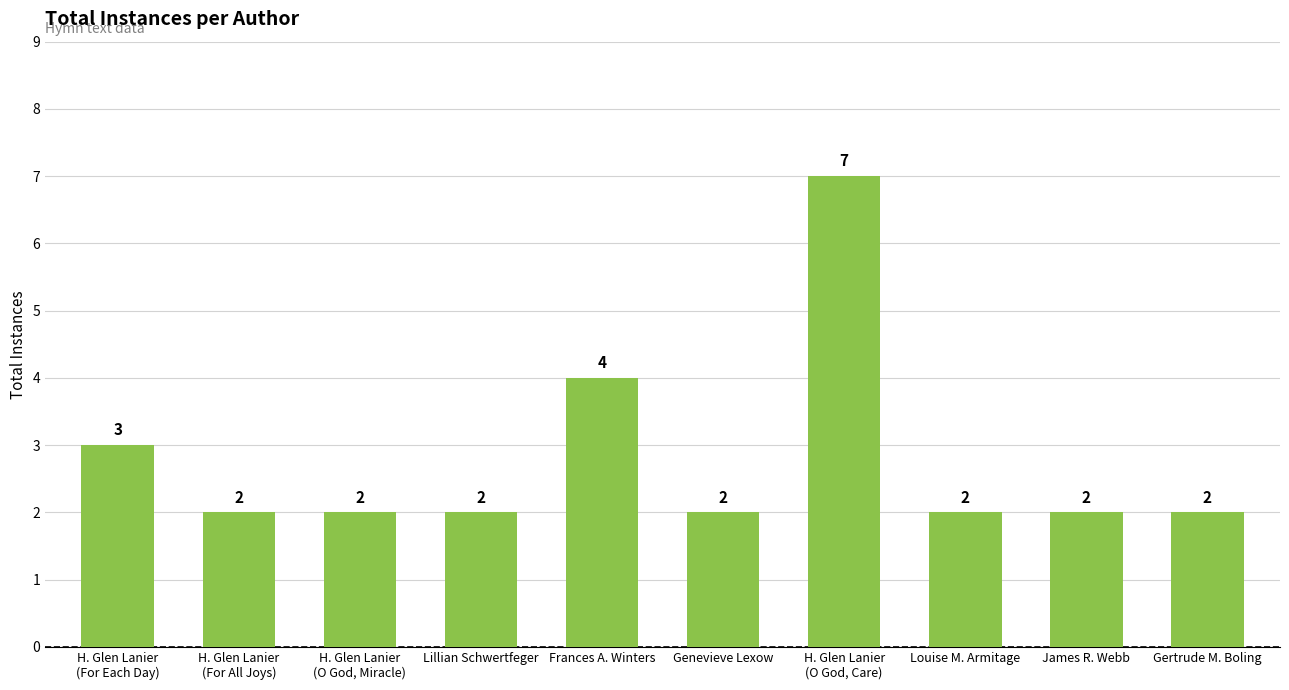

Reading left to right, transcribe all the data shown in this chart.

3	2	2	2	4	2	7	2	2	2